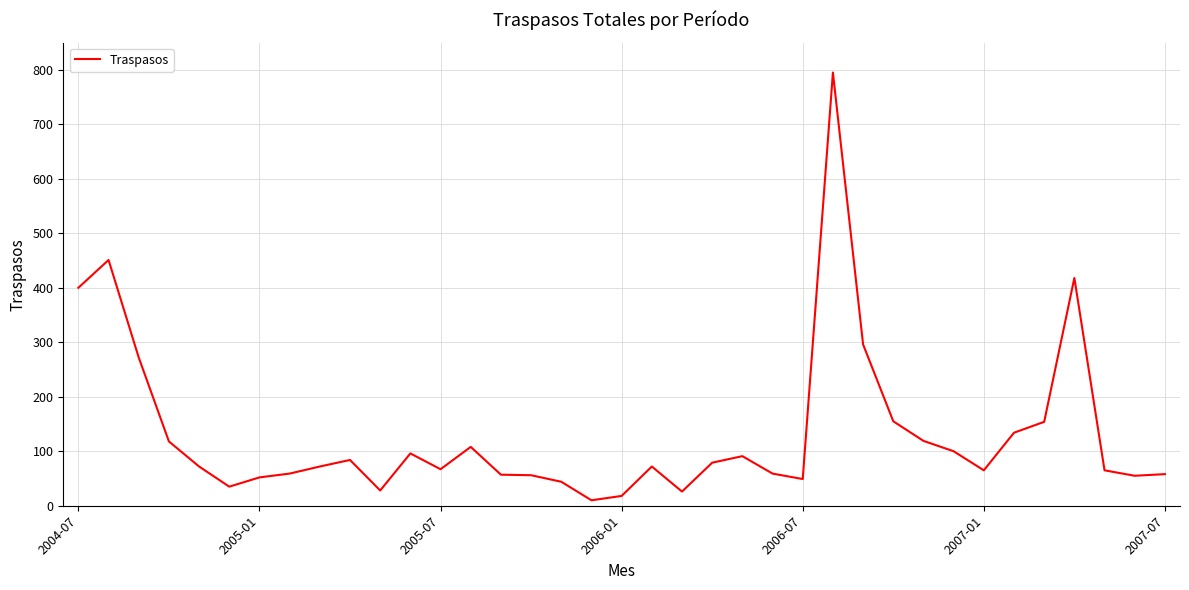

What is the difference between the maximum and minimum values?

785